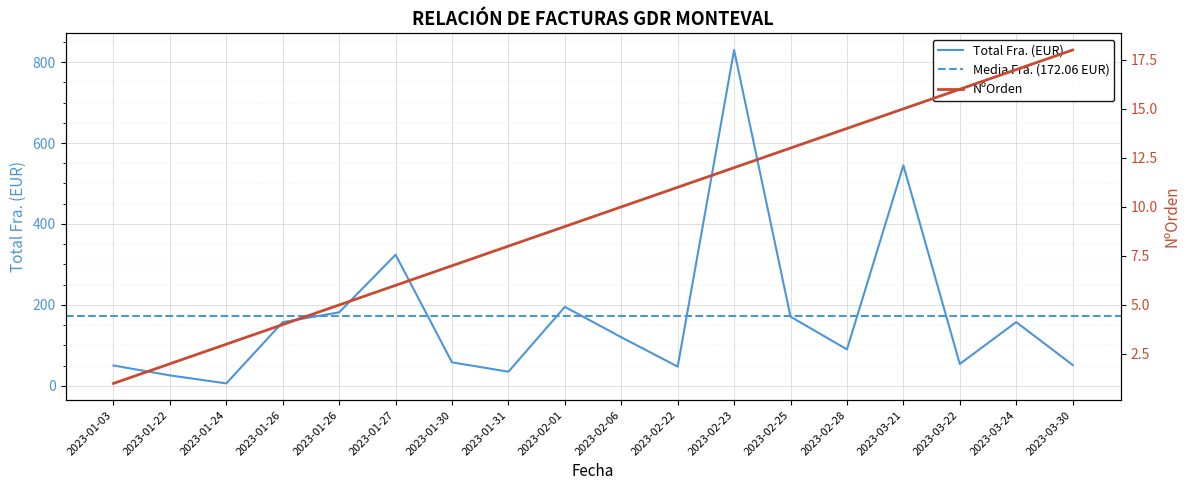

List the labels in order of NºOrden value, smallest first.

2023-01-03, 2023-01-22, 2023-01-24, 2023-01-26, 2023-01-26, 2023-01-27, 2023-01-30, 2023-01-31, 2023-02-01, 2023-02-06, 2023-02-22, 2023-02-23, 2023-02-25, 2023-02-28, 2023-03-21, 2023-03-22, 2023-03-24, 2023-03-30